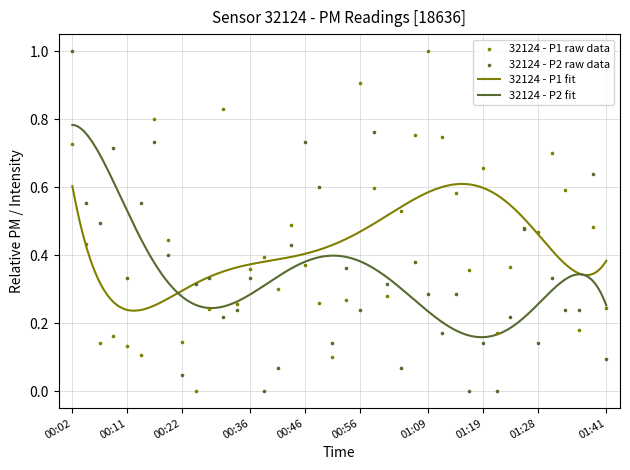

Is the value of P1 at 01:06 greater than the value of P2 at 00:36?

Yes